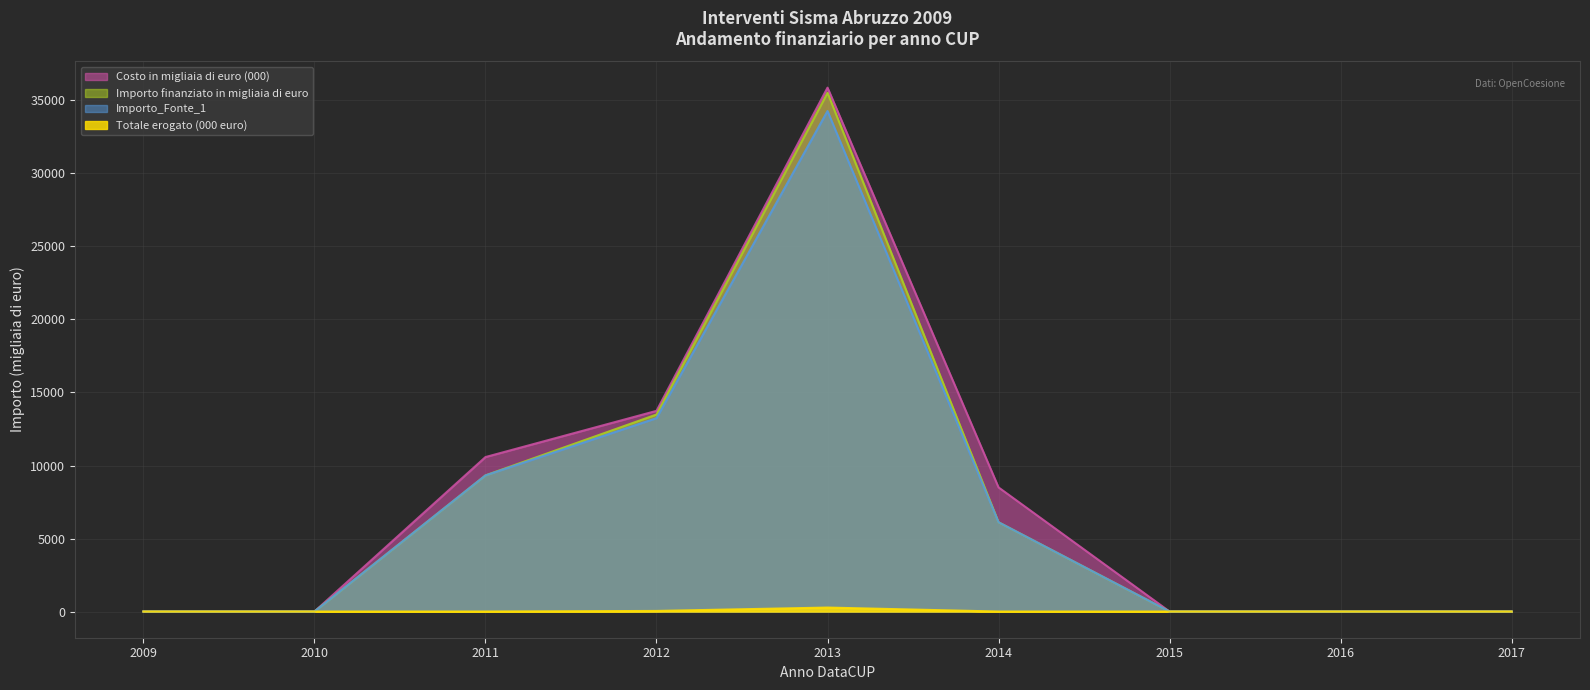

At which category does Importo_Fonte_1 reach its first local peak?

2013